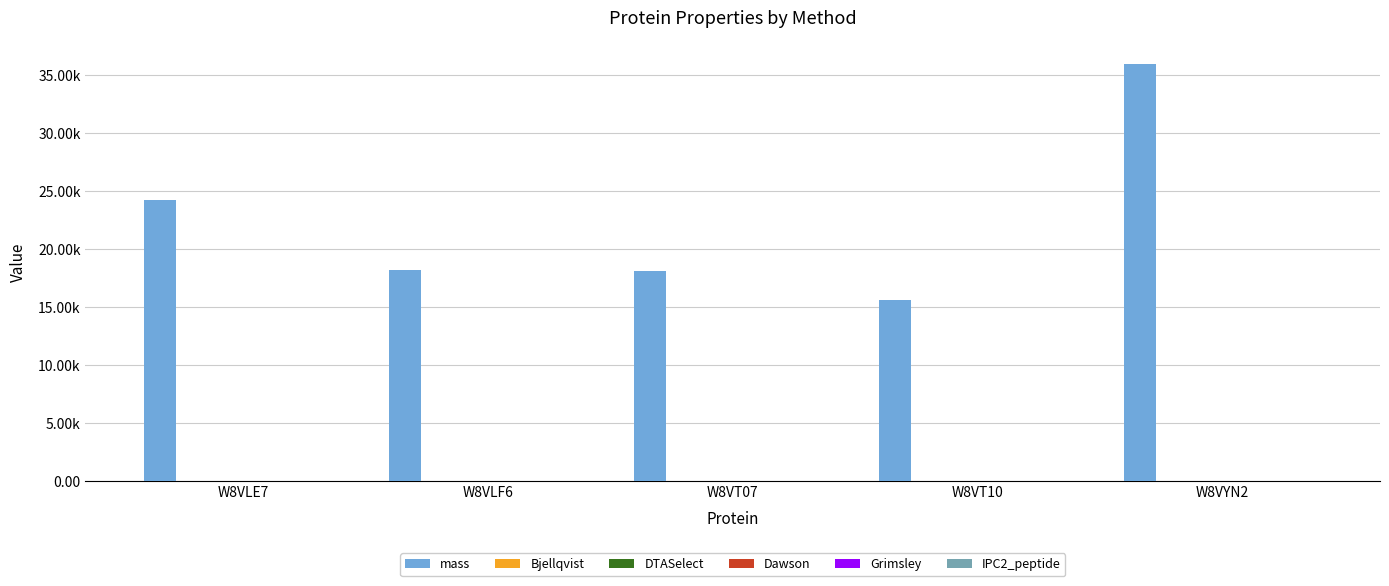

At which label is DTASelect closest to 8?

W8VT07